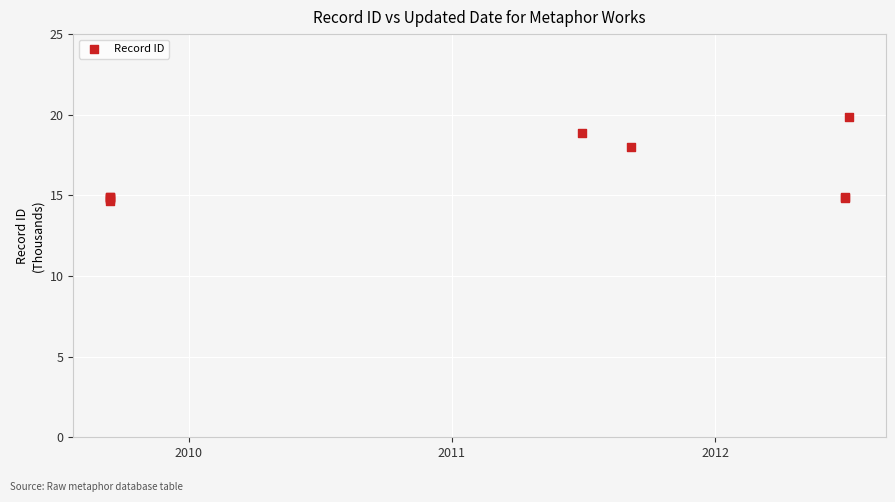

What Y value in the scatter plot is closest to 17?

18.0